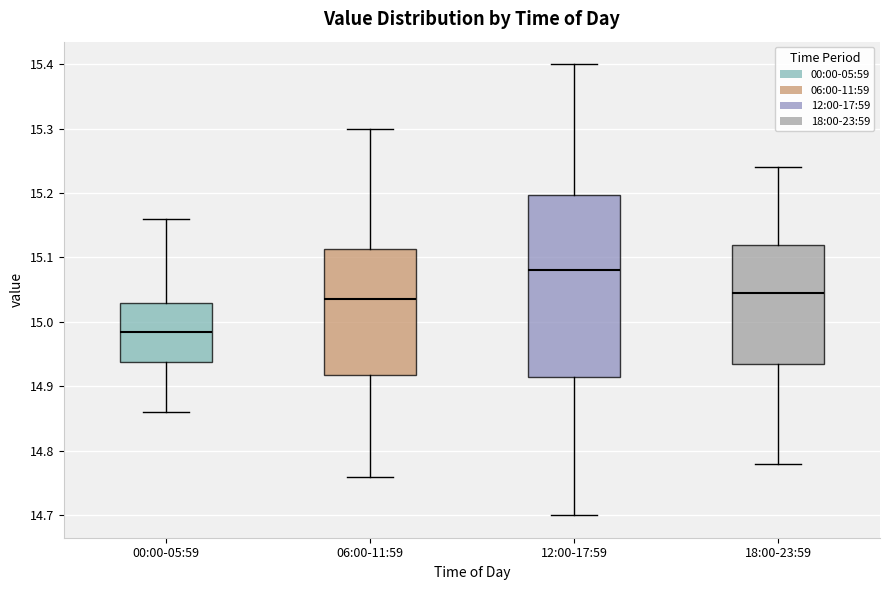

Reading left to right, transcribe this box plot: for each box, give where its median line is, the range the box spans, and where its two whiskers end, as read against the y-axis. The values are not printed on the chart, so give them approximately, as read against the axis.

00:00-05:59: median 14.99, box 14.94 to 15.03, whiskers 14.86 to 15.16
06:00-11:59: median 15.04, box 14.92 to 15.11, whiskers 14.76 to 15.30
12:00-17:59: median 15.08, box 14.92 to 15.20, whiskers 14.70 to 15.40
18:00-23:59: median 15.05, box 14.94 to 15.12, whiskers 14.78 to 15.24